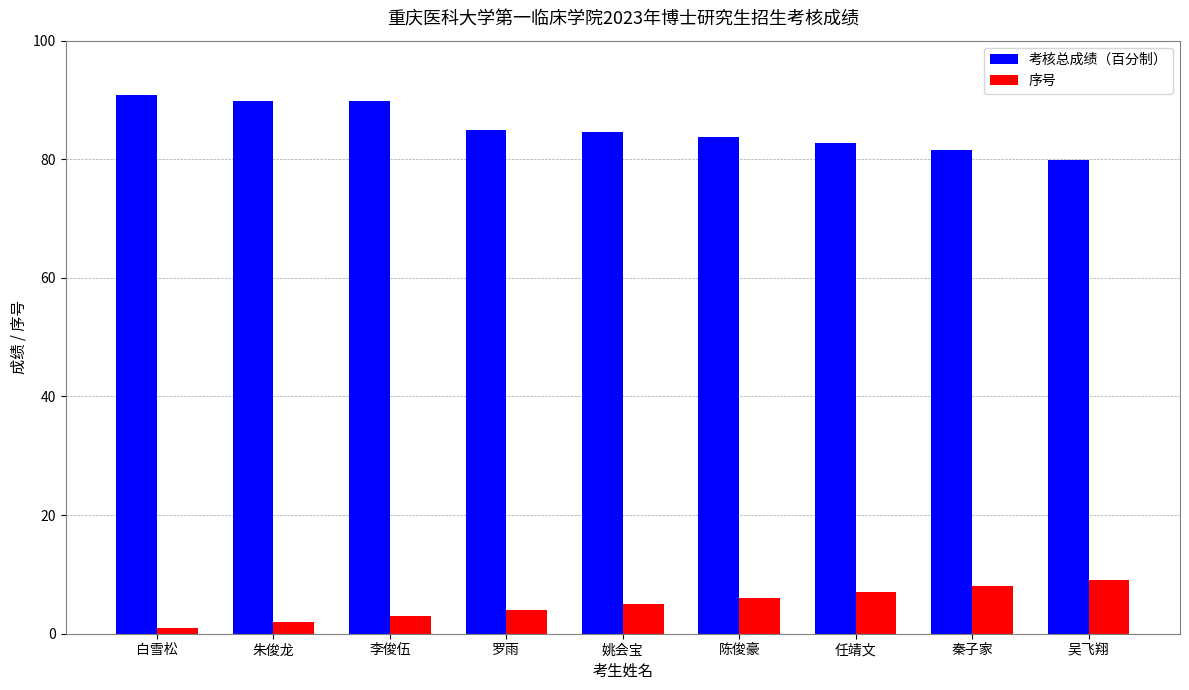

Where is 序号 nearest to the value 5?

姚会宝